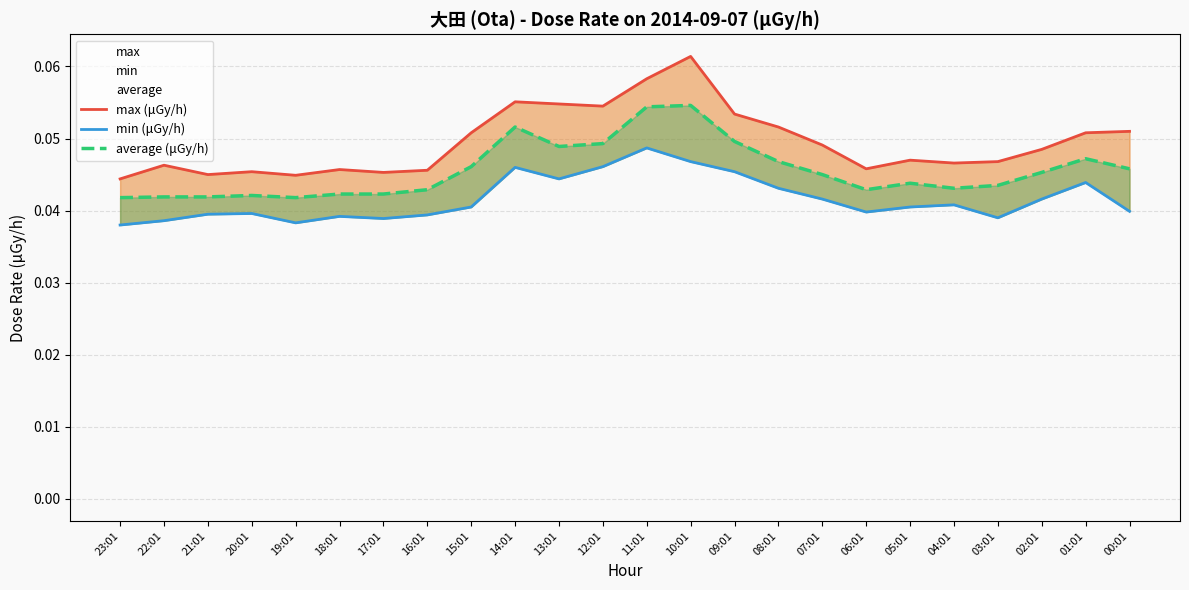

Is the value of average (μGy/h) at 15:01 greater than the value of min (μGy/h) at 04:01?

Yes